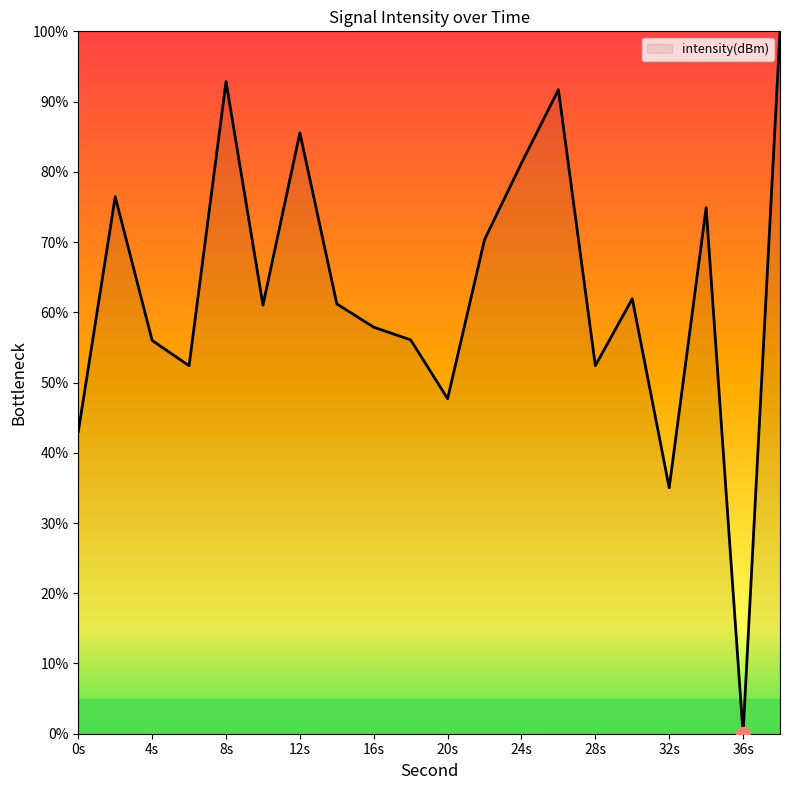

Does the chart display data point markers on the line(s)?

No